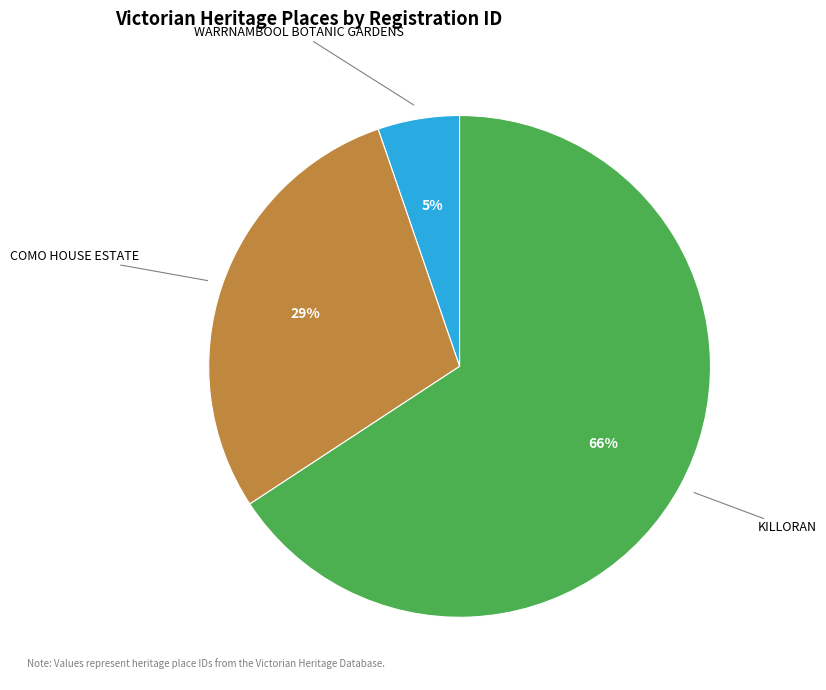

Which category has the smallest portion of the pie?

WARRNAMBOOL BOTANIC GARDENS